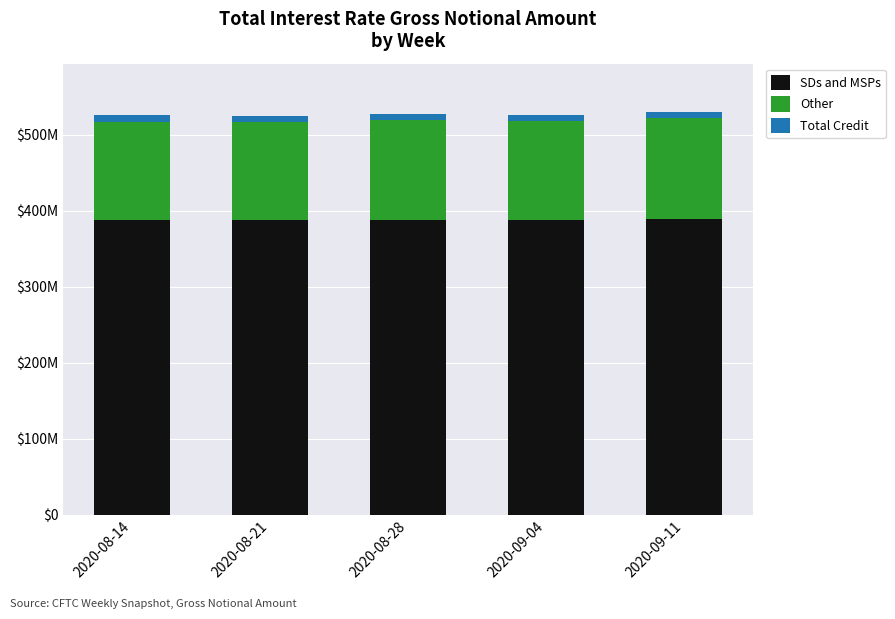

List the series in order of their peak value, lowest first.

Total Credit, Other, SDs and MSPs